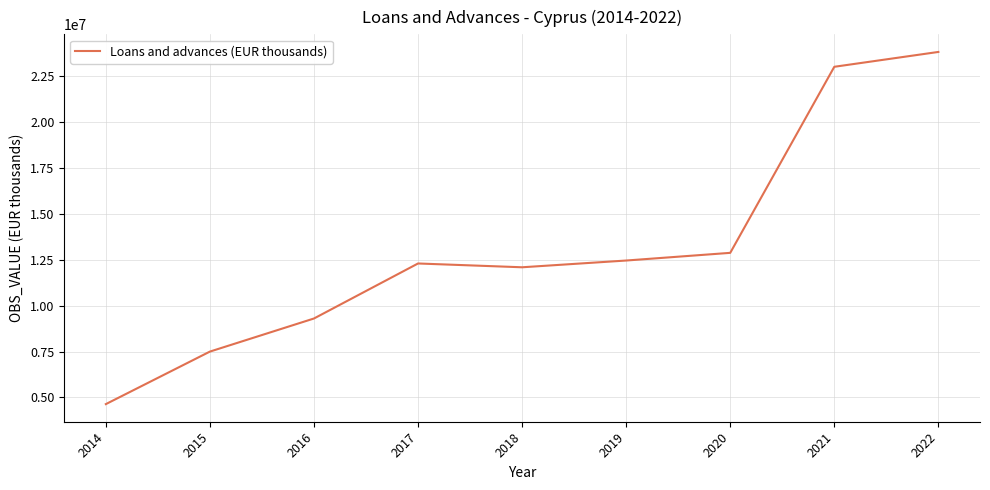

What is the change in value from 2019 to 2020?

+417914.7